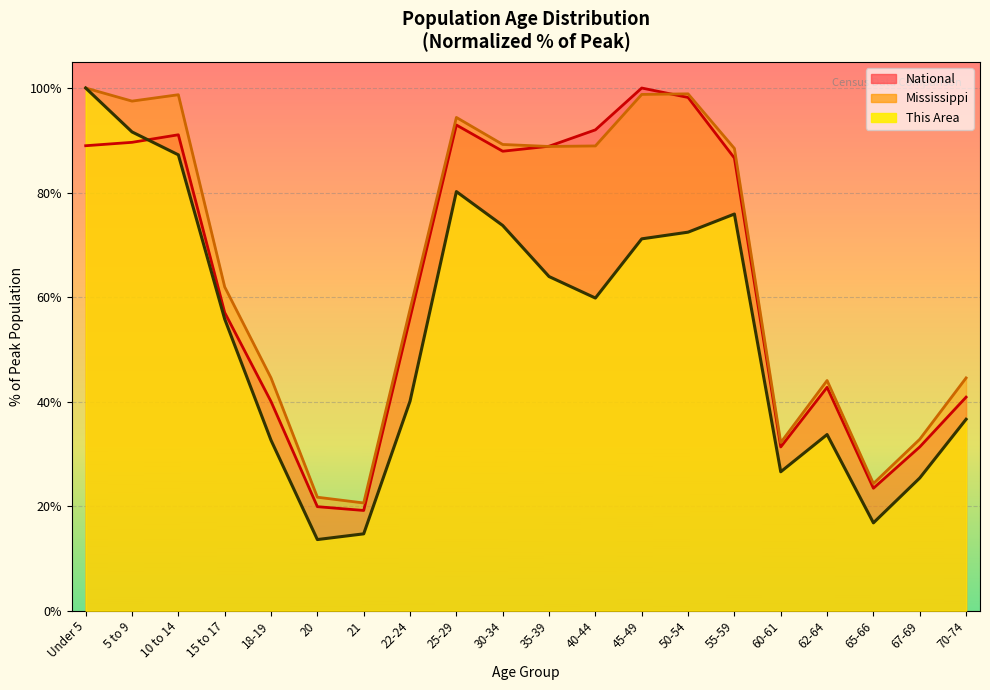

How many intersections are there between National and This Area?

1